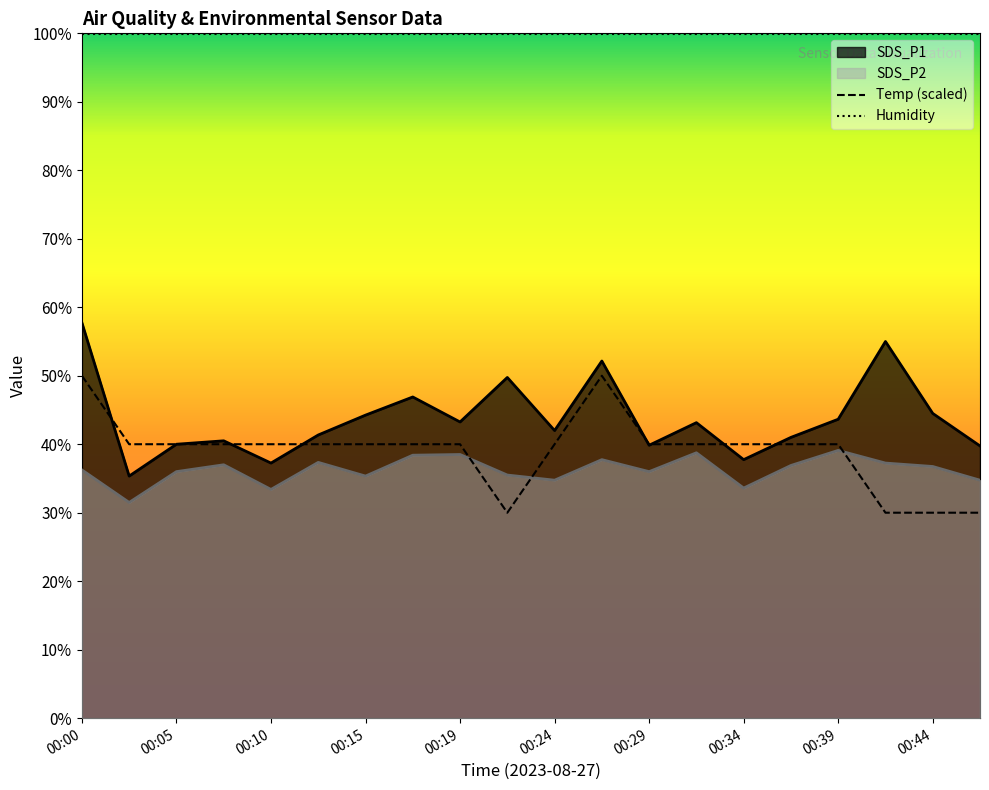

List the labels in order of Temp value, largest first.

00:00, 00:27, 00:02, 00:05, 00:07, 00:10, 00:12, 00:15, 00:17, 00:19, 00:24, 00:29, 00:32, 00:34, 00:37, 00:39, 00:22, 00:41, 00:44, 00:46